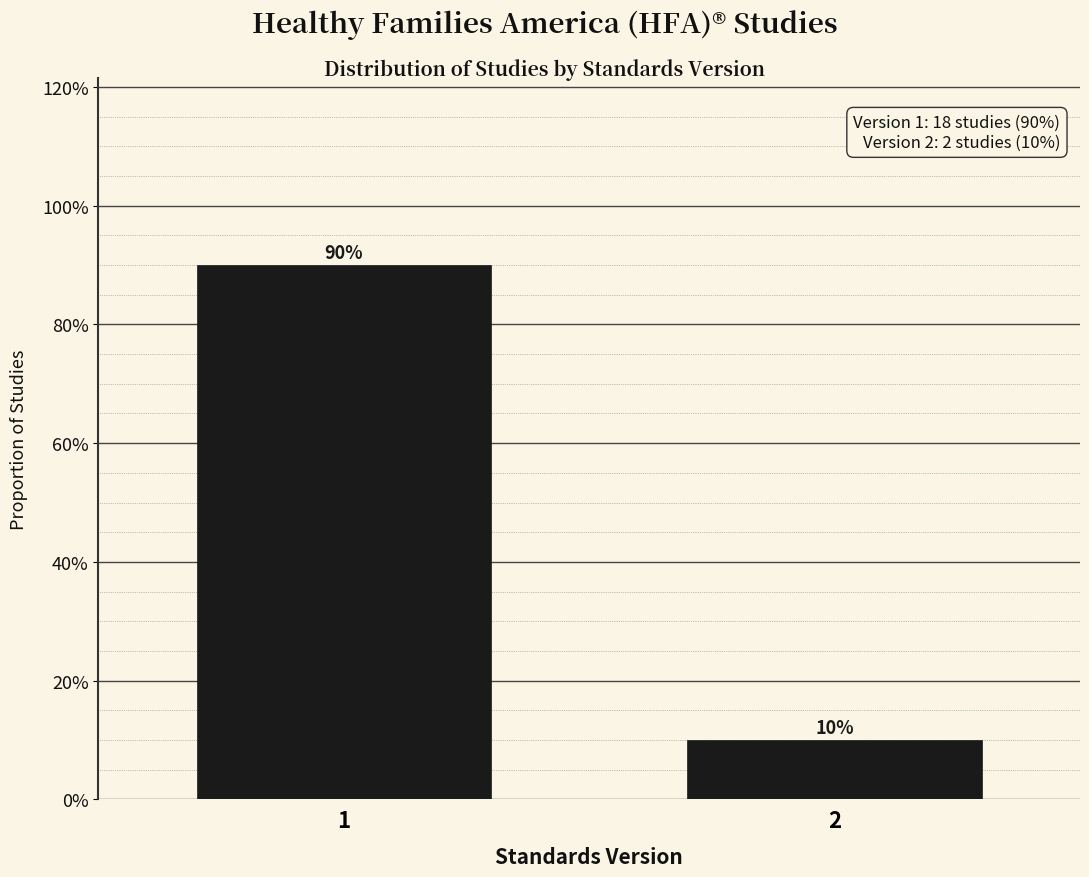

Are the bars horizontal?

No